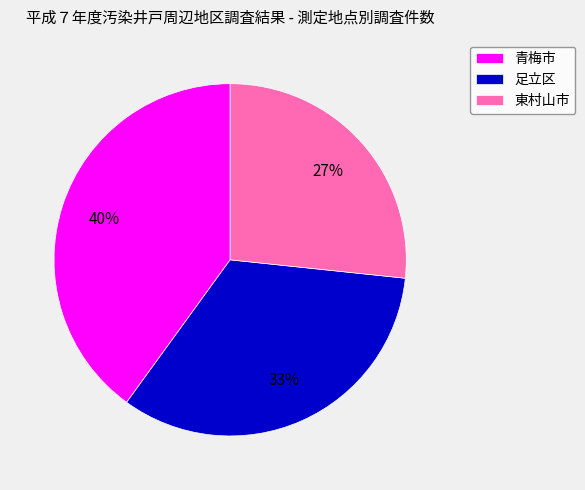

How many slices are in this pie chart?

3